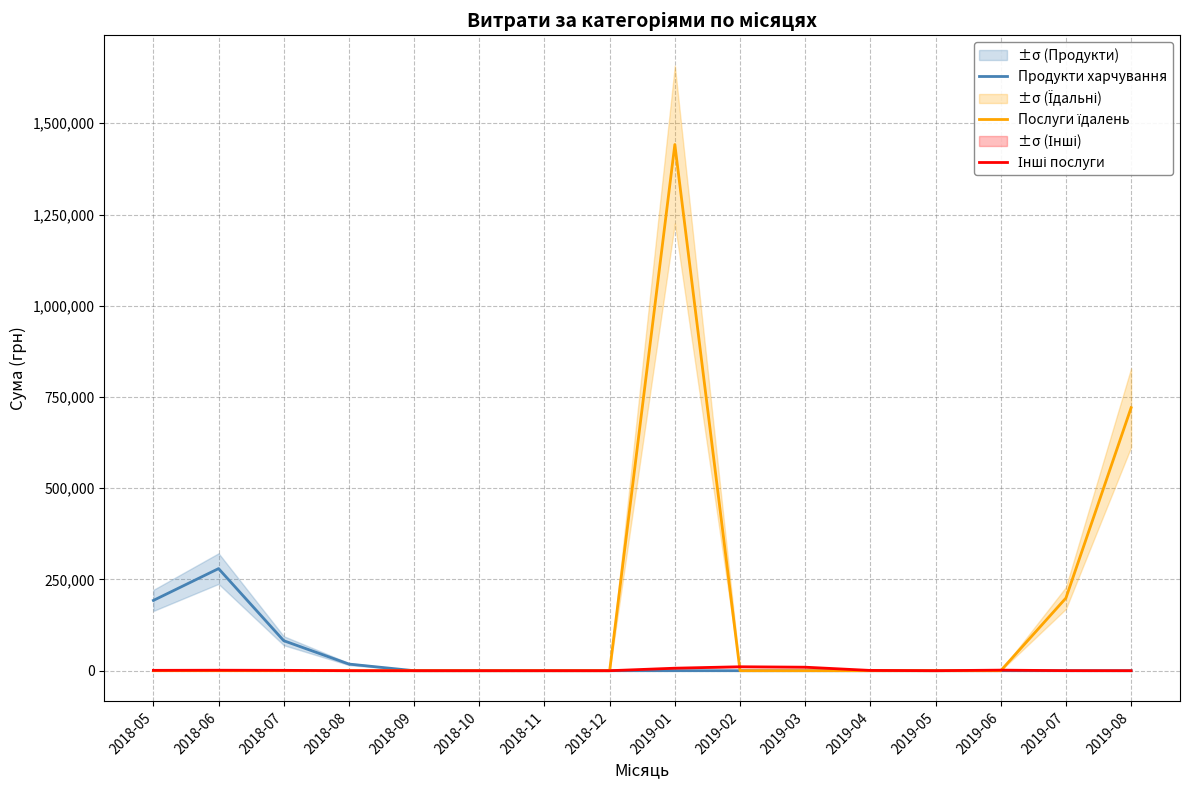

At which label does Продукти харчування reach its minimum?

2018-09